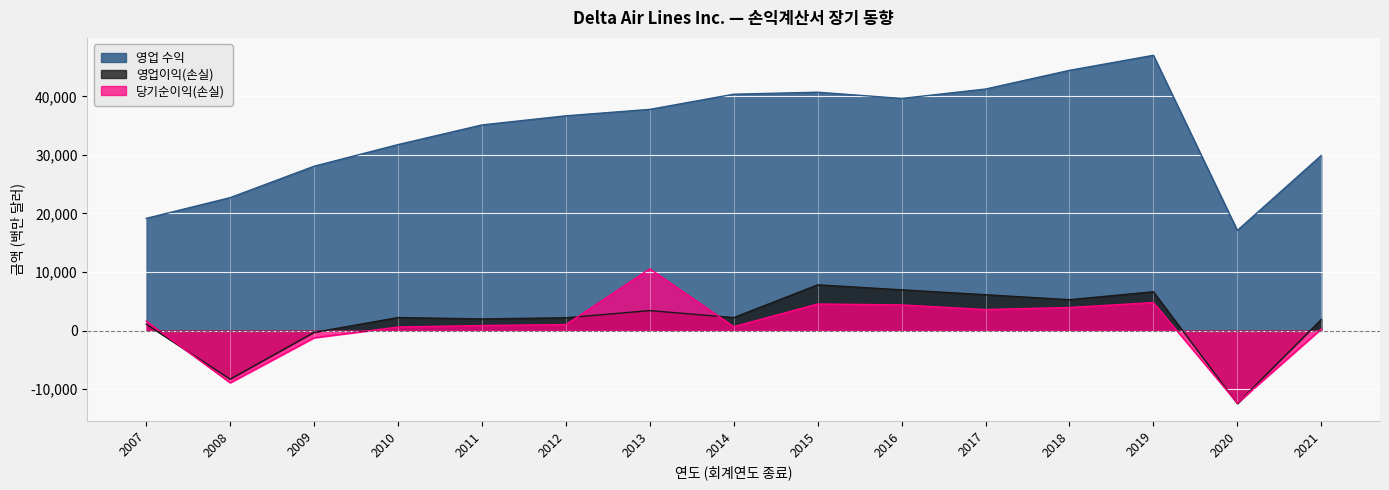

Reading right to left, list all the values displayed in this chart.

영업 수익: 29899	17095	47007	44438	41244	39639	40704	40362	37773	36670	35115	31755	28063	22697	19154
영업이익(손실): 1886	-12469	6618	5264	6114	6952	7802	2206	3400	2175	1975	2217	-324	-8314	1096
당기순이익(손실): 280	-12385	4767	3935	3577	4373	4526	659	10540	1009	854	593	-1237	-8922	1612